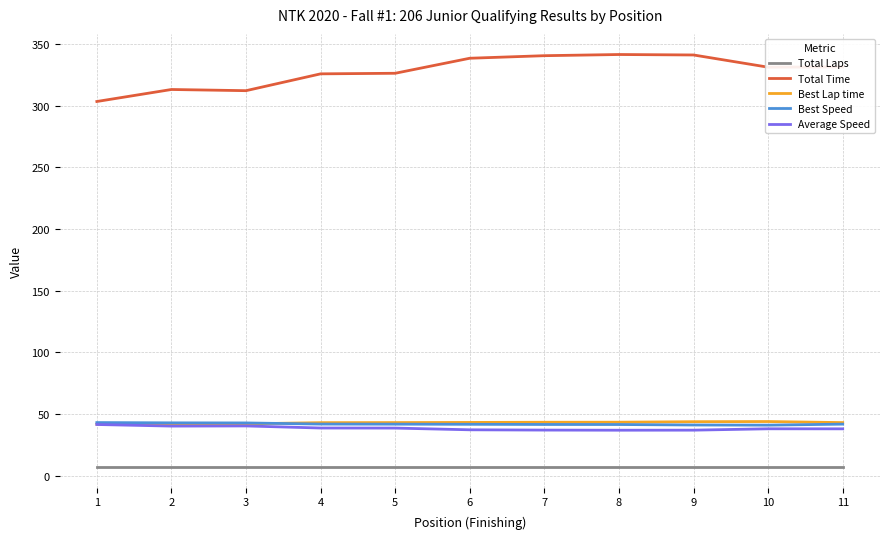

What is the sum of the Average Speed values at 7 and 5?

75.6